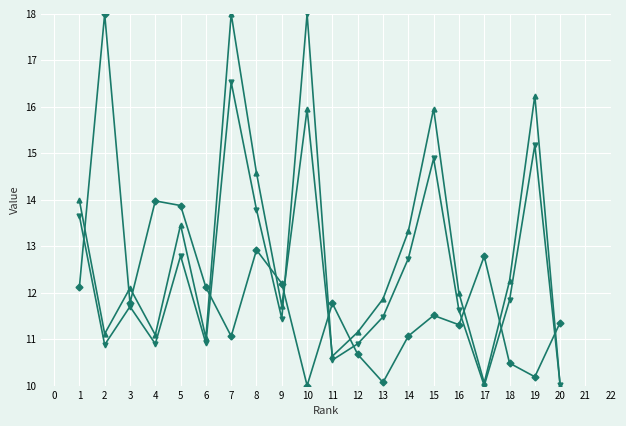

How many distinct data groups are displayed?

3